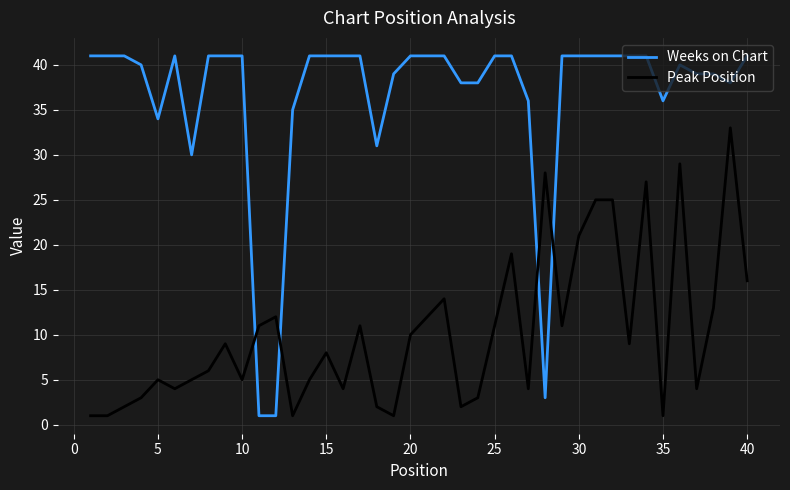

Rank the series by their maximum value, from highest to lowest.

Weeks on Chart, Peak Position